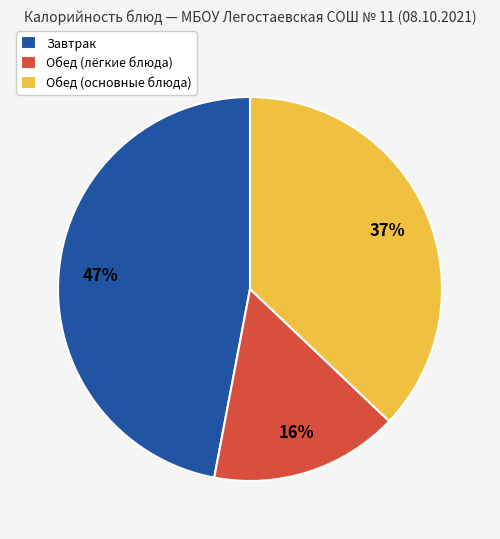

To the nearest percent, what is the difference between the largest and smallest slice percentages?

31%